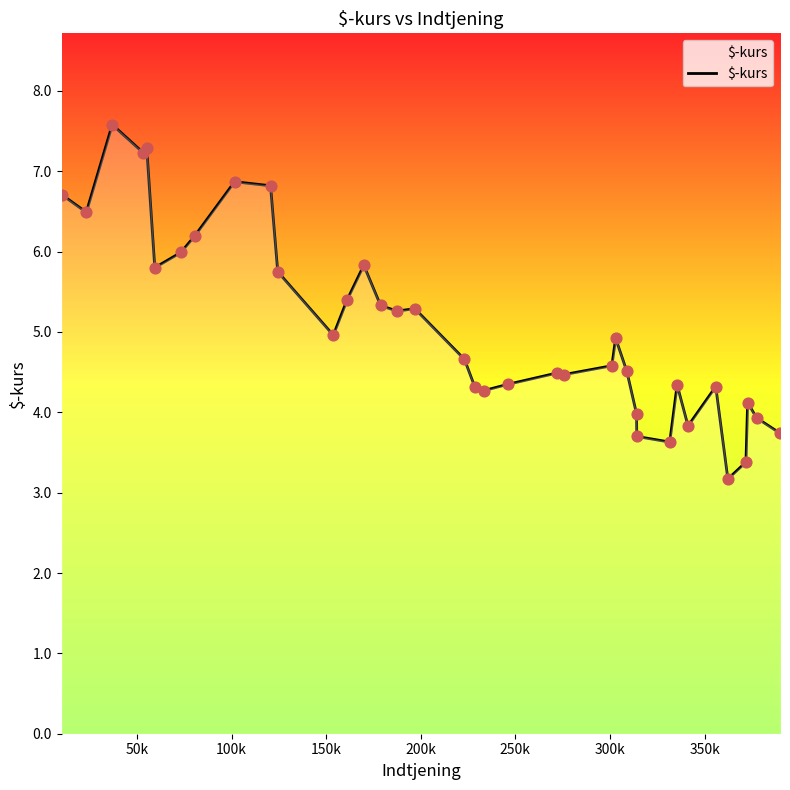

What is the minimum value shown in the chart?

3.2